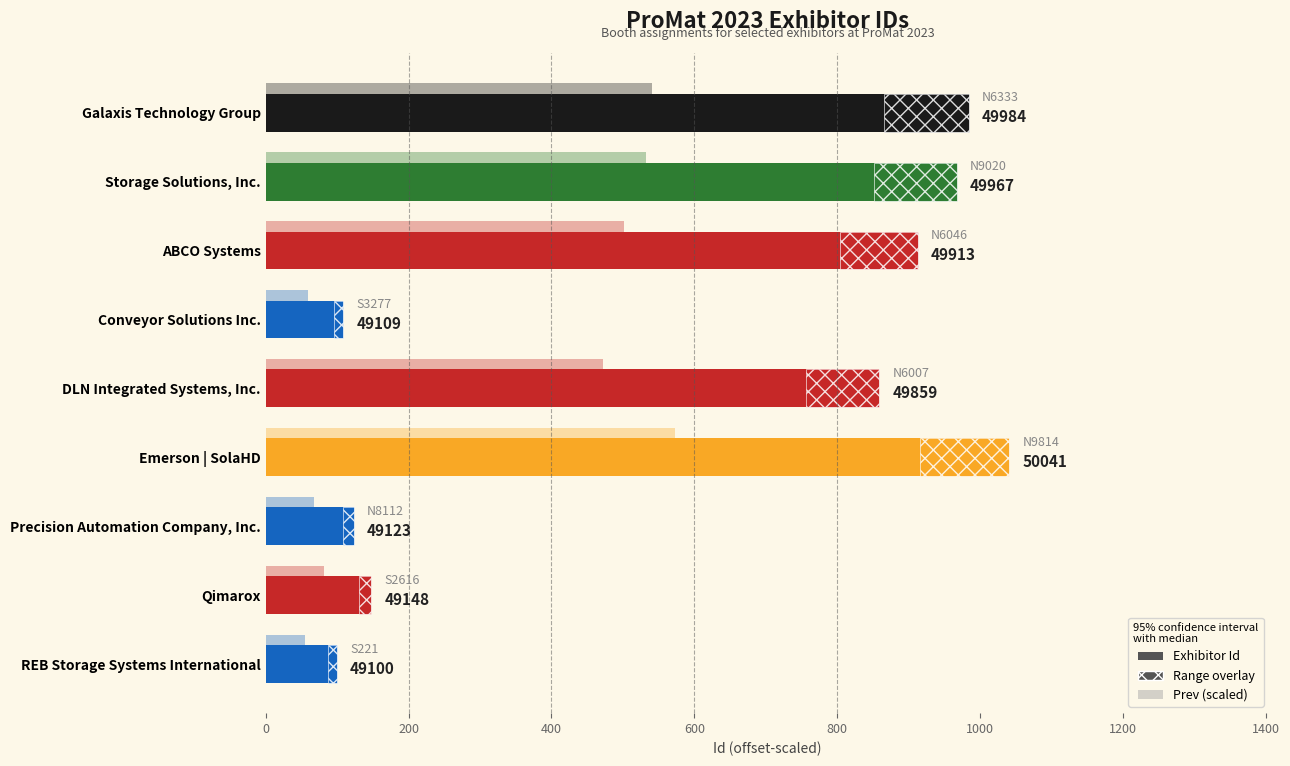

Are the bars grouped side by side (vs. stacked)?

No